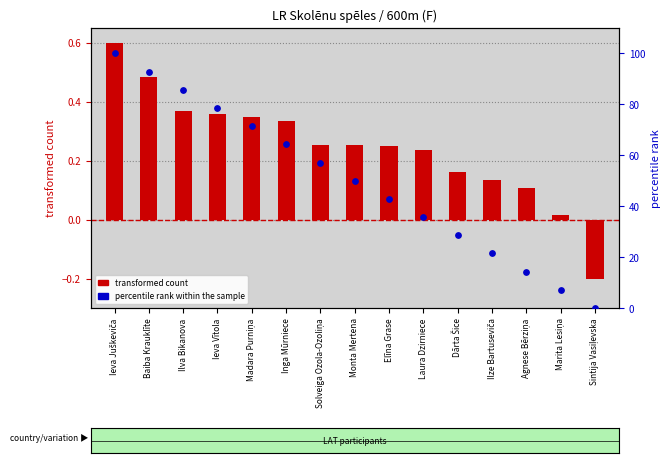

What are all the series names shown in the legend?

transformed count, percentile rank within the sample